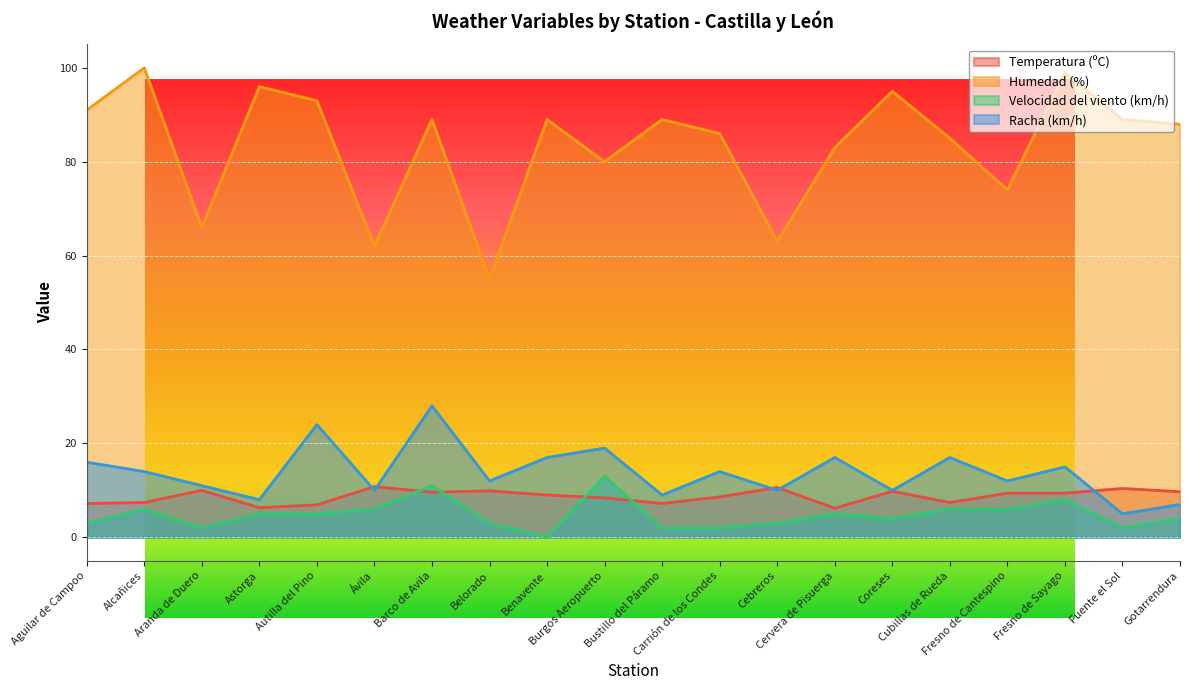

Which series changed the most between Carrión de los Condes and Fresno de Sayago?

Humedad (%)